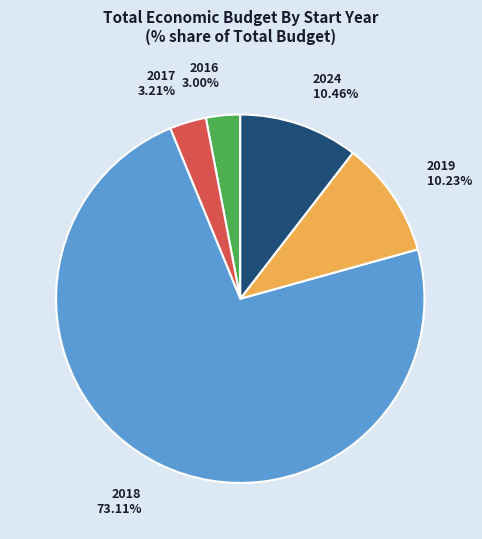

Is there any slice that represents more than half of the pie?

Yes